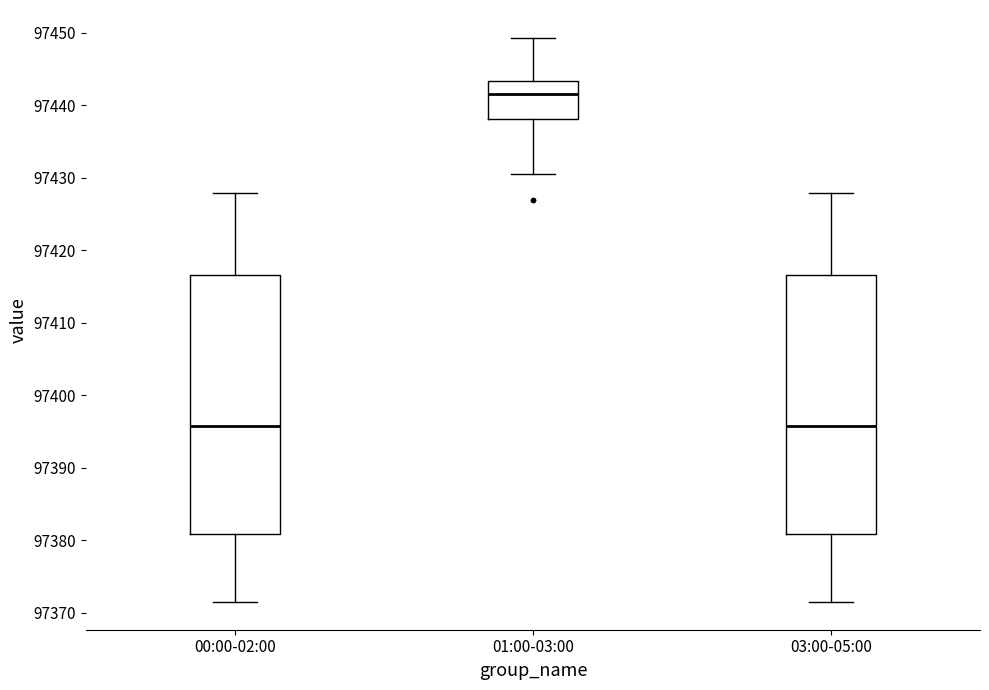

Reading left to right, read every box against the y-axis: the position of its median line, the range the box covers, and the ends of its whiskers. The values are not printed on the chart, so give them approximately, as read against the axis.

00:00-02:00: median 97396, box 97381 to 97417, whiskers 97372 to 97428
01:00-03:00: median 97442, box 97438 to 97443, whiskers 97430 to 97449
03:00-05:00: median 97396, box 97381 to 97417, whiskers 97372 to 97428